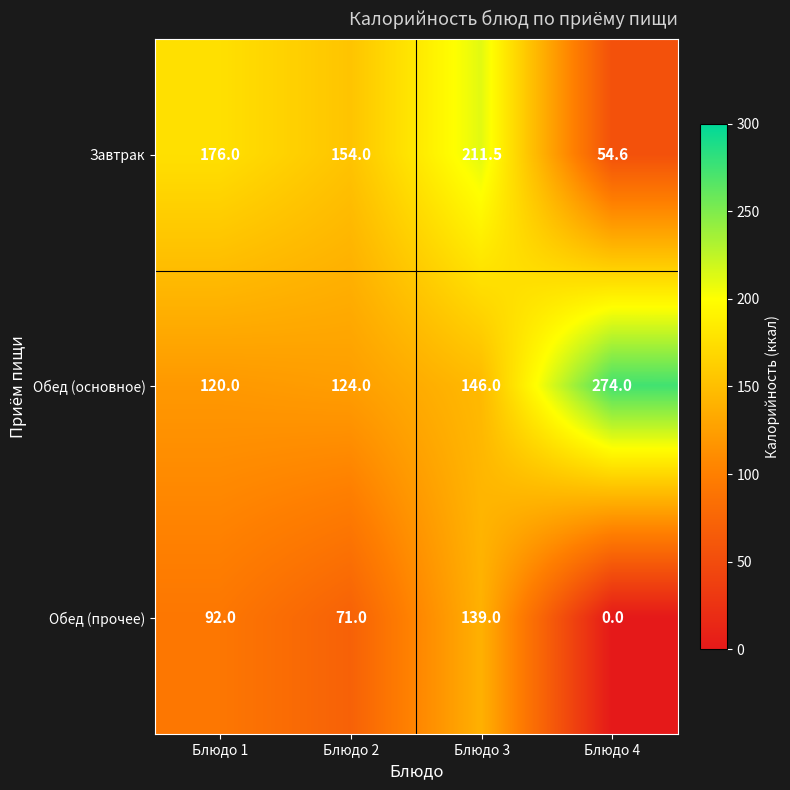

At which label does Обед (основное) reach its minimum?

Блюдо 1